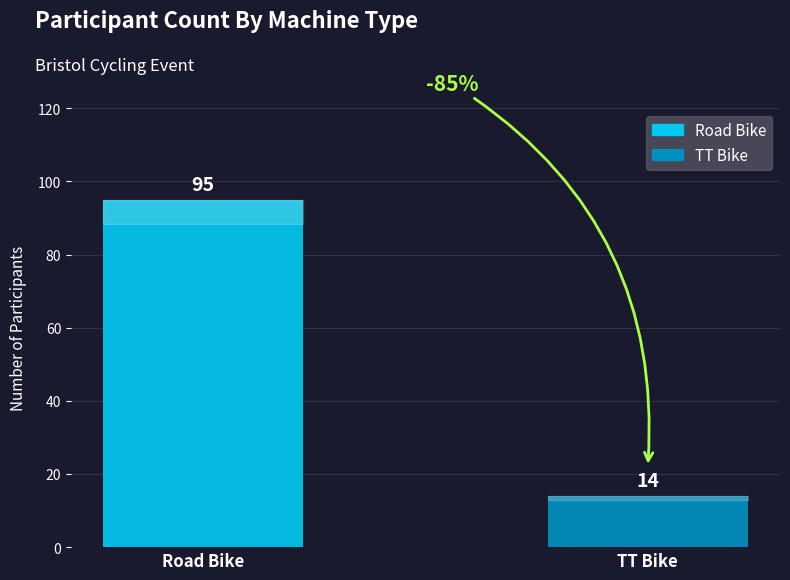

Count the number of categories in the chart.

2